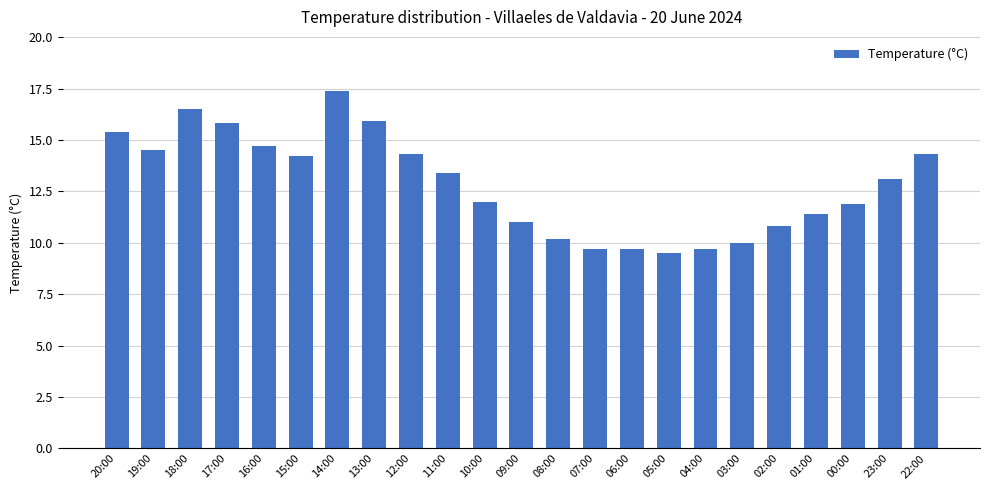

Between 14:00 and 01:00, which is larger?

14:00